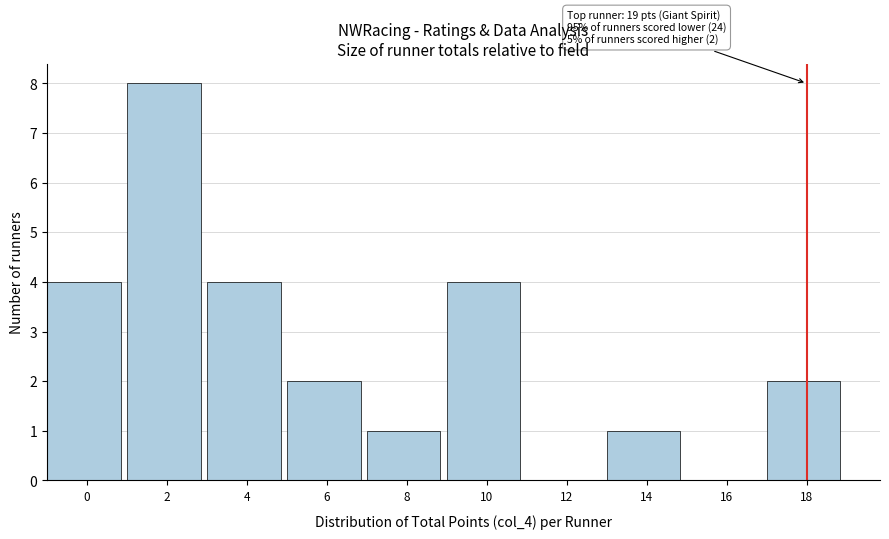

Reading right to left, extract all data points from this chart.

18=2	16=0	14=1	12=0	10=4	8=1	6=2	4=4	2=8	0=4